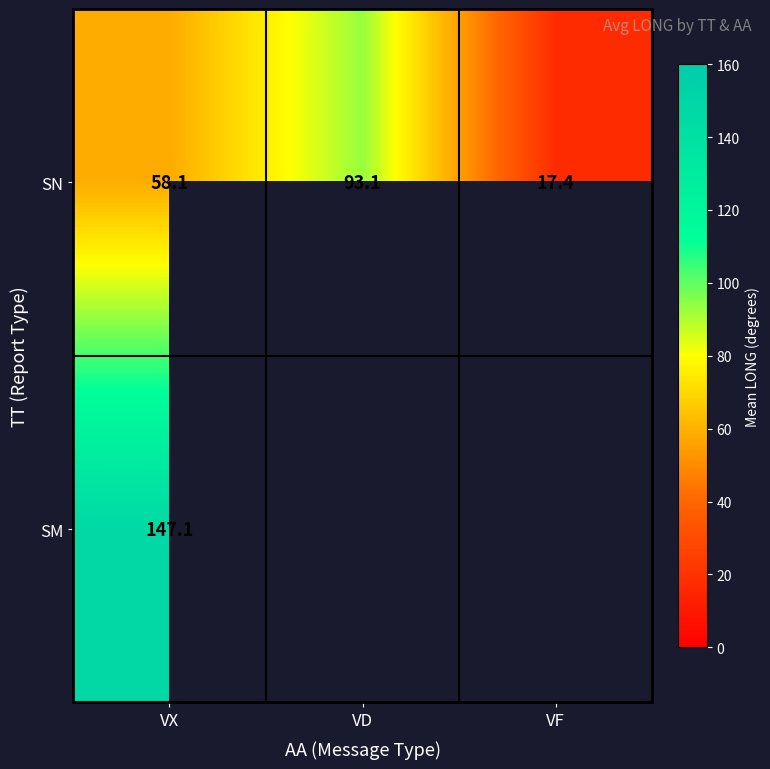

At how many categories does at least one series exceed 58?

2